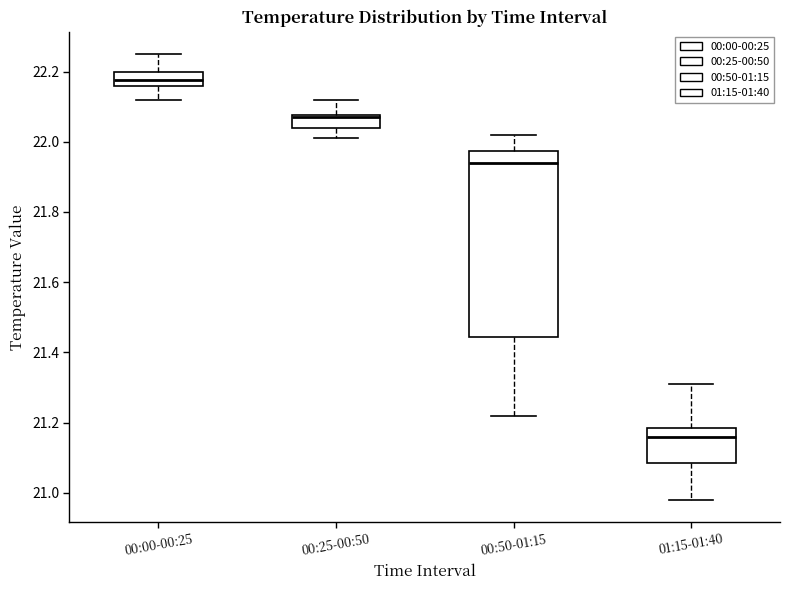

Reading left to right, read every box against the y-axis: the position of its median line, the range the box covers, and the ends of its whiskers. The values are not printed on the chart, so give them approximately, as read against the axis.

00:00-00:25: median 22.18, box 22.16 to 22.20, whiskers 22.12 to 22.26
00:25-00:50: median 22.08 (just below the box's upper edge), box 22.04 to 22.08, whiskers 22.02 to 22.12
00:50-01:15: median 21.94, box 21.44 to 21.98, whiskers 21.22 to 22.02
01:15-01:40: median 21.16, box 21.08 to 21.18, whiskers 20.98 to 21.32